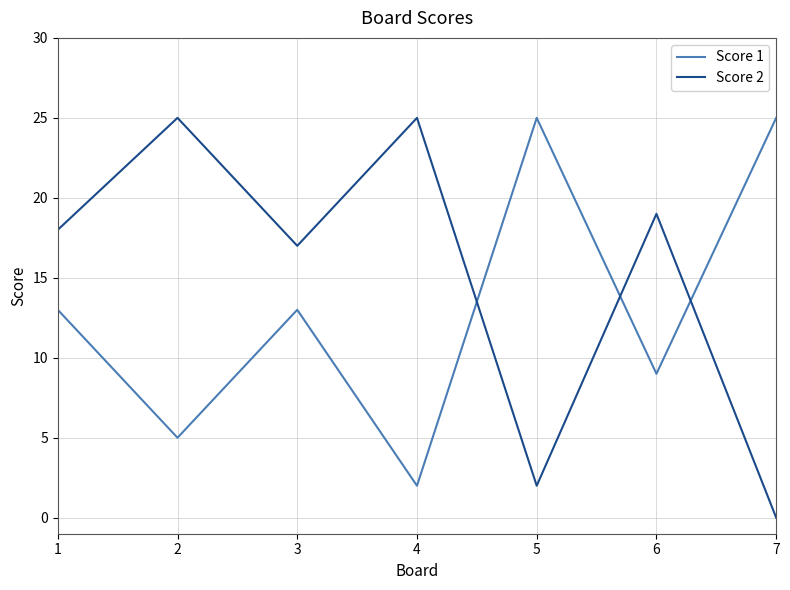

What are all the series names shown in the legend?

Score 1, Score 2